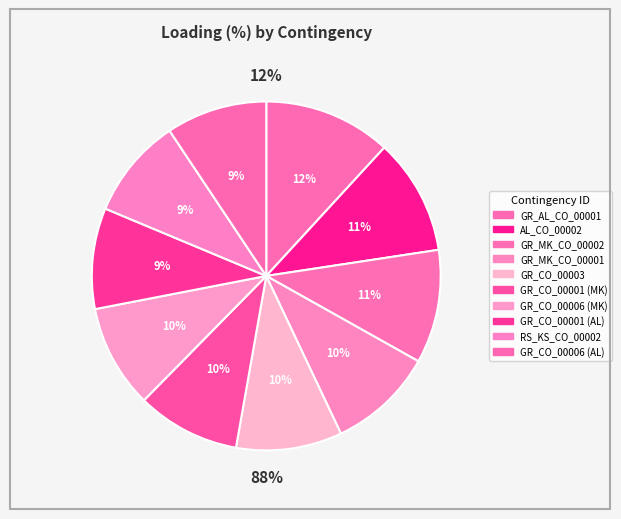

Is GR_CO_00006 (MK) the majority of the pie?

No